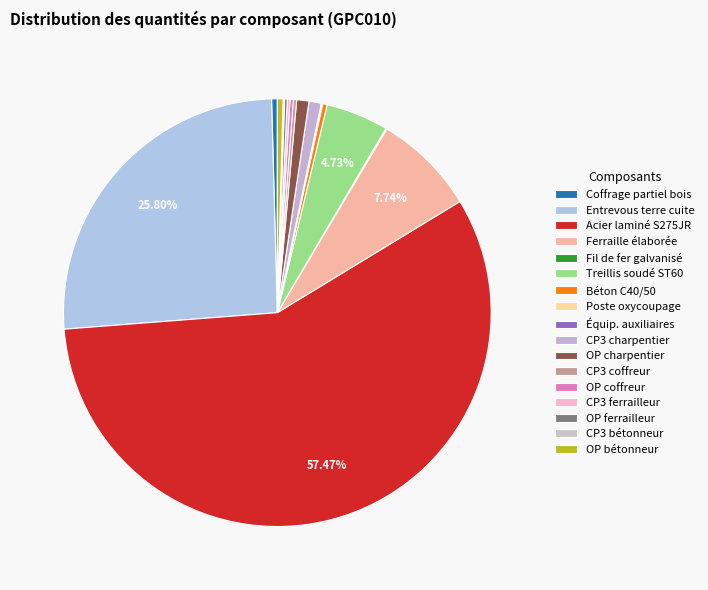

Count the number of slices in the pie.

17